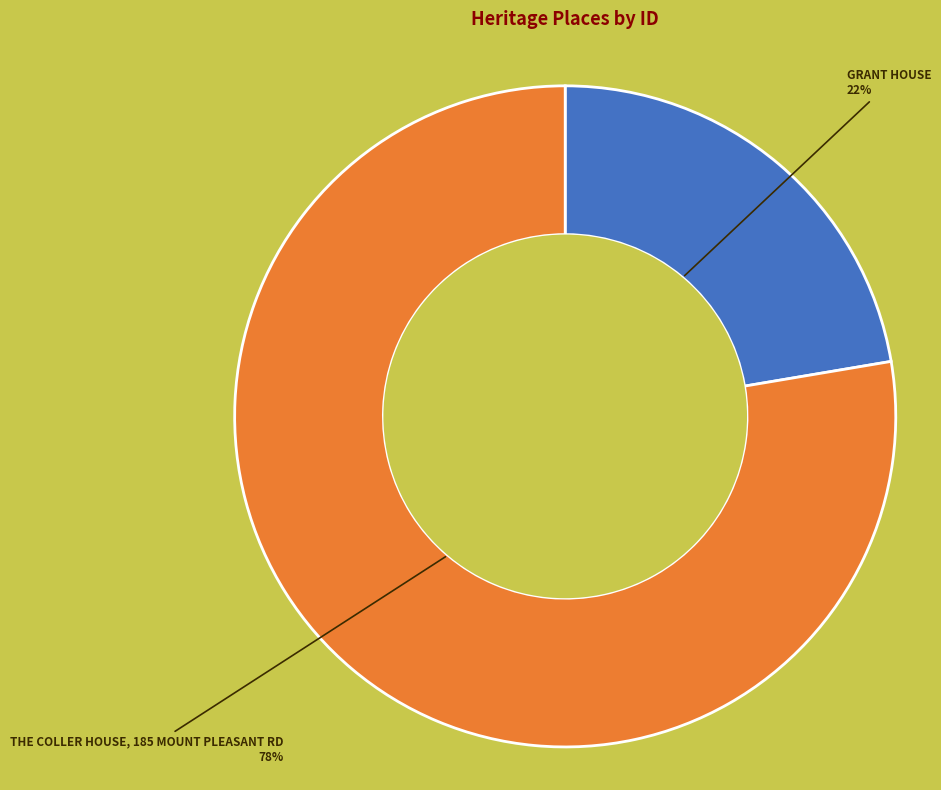

Is there a majority slice in this chart?

Yes